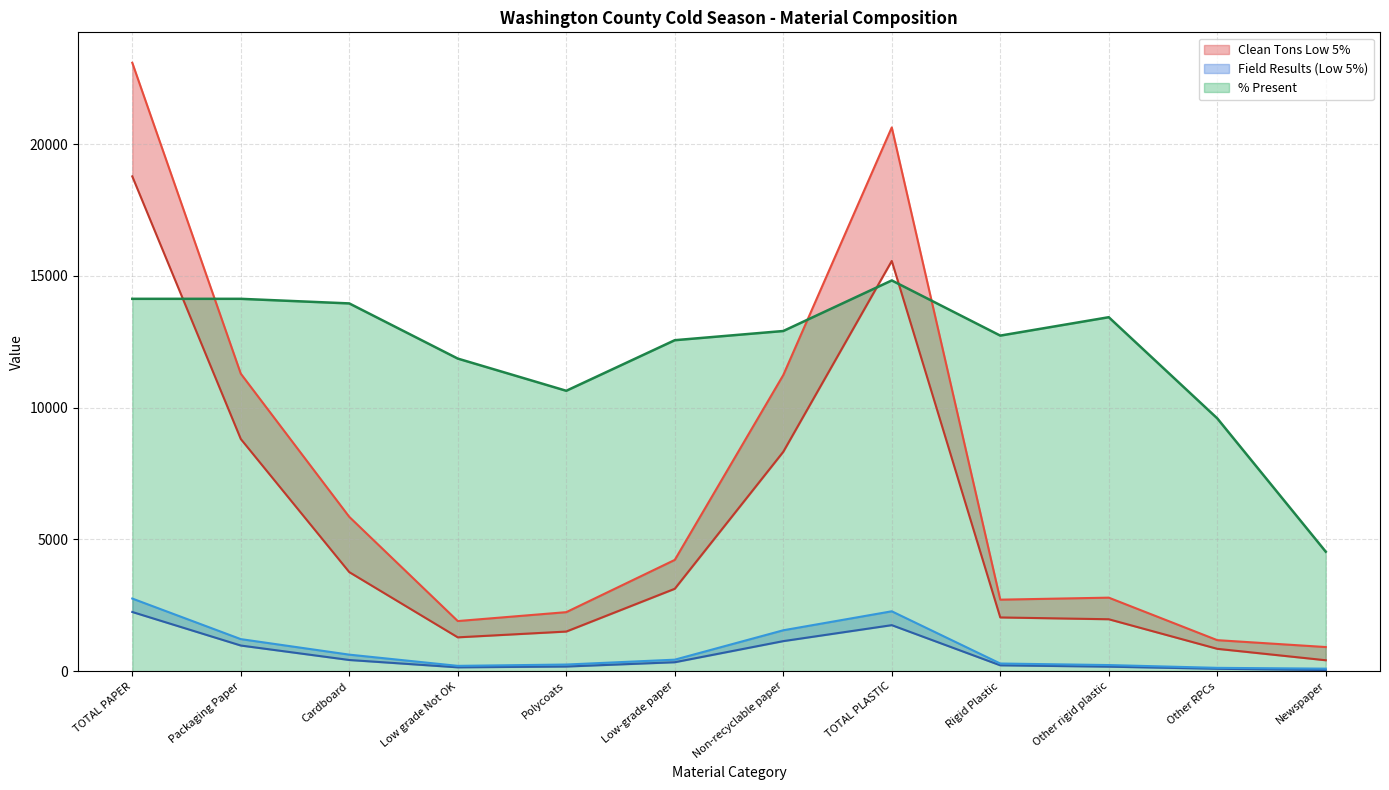

Count the number of categories in the chart.

12